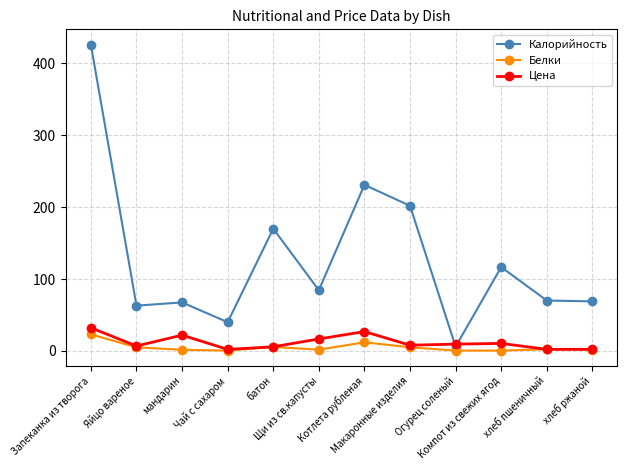

Which series changed the most between Запеканка из творога and Макаронные изделия?

Калорийность